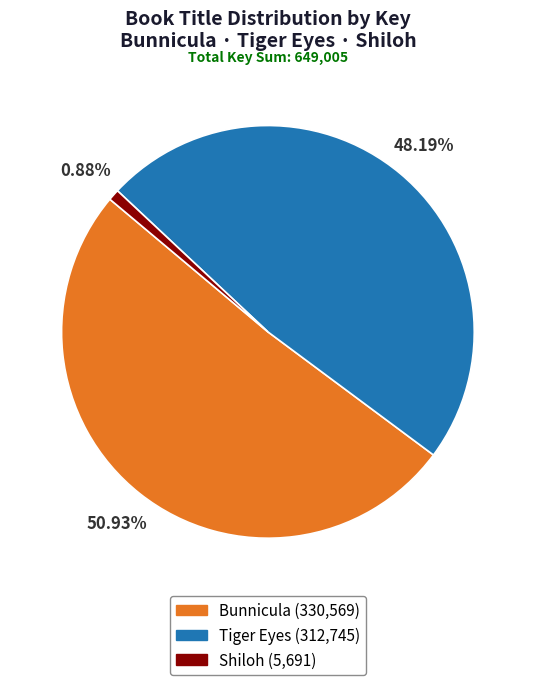

Which category has the biggest portion of the pie?

Bunnicula